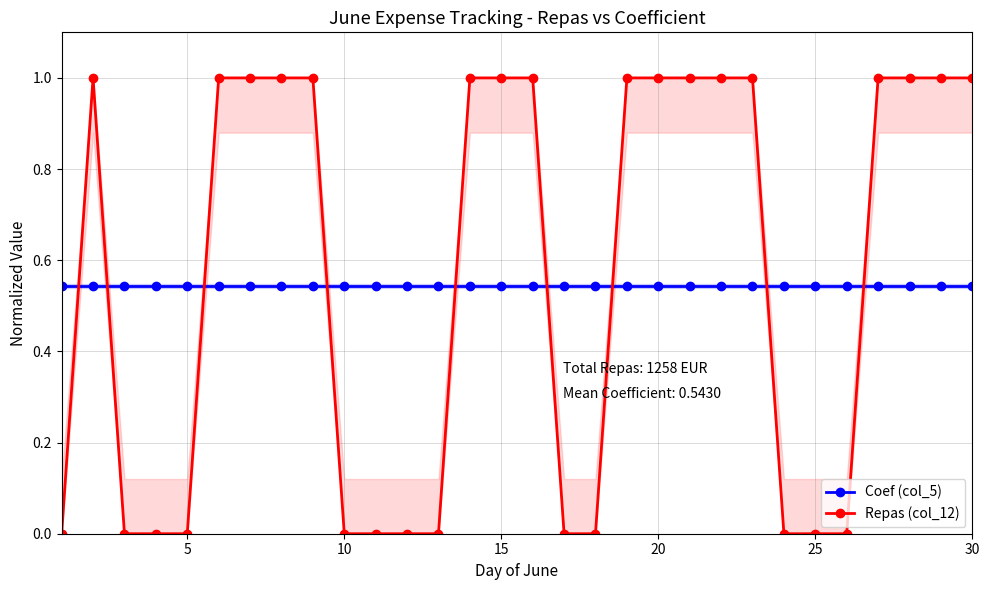

How many lines are shown in the chart?

2